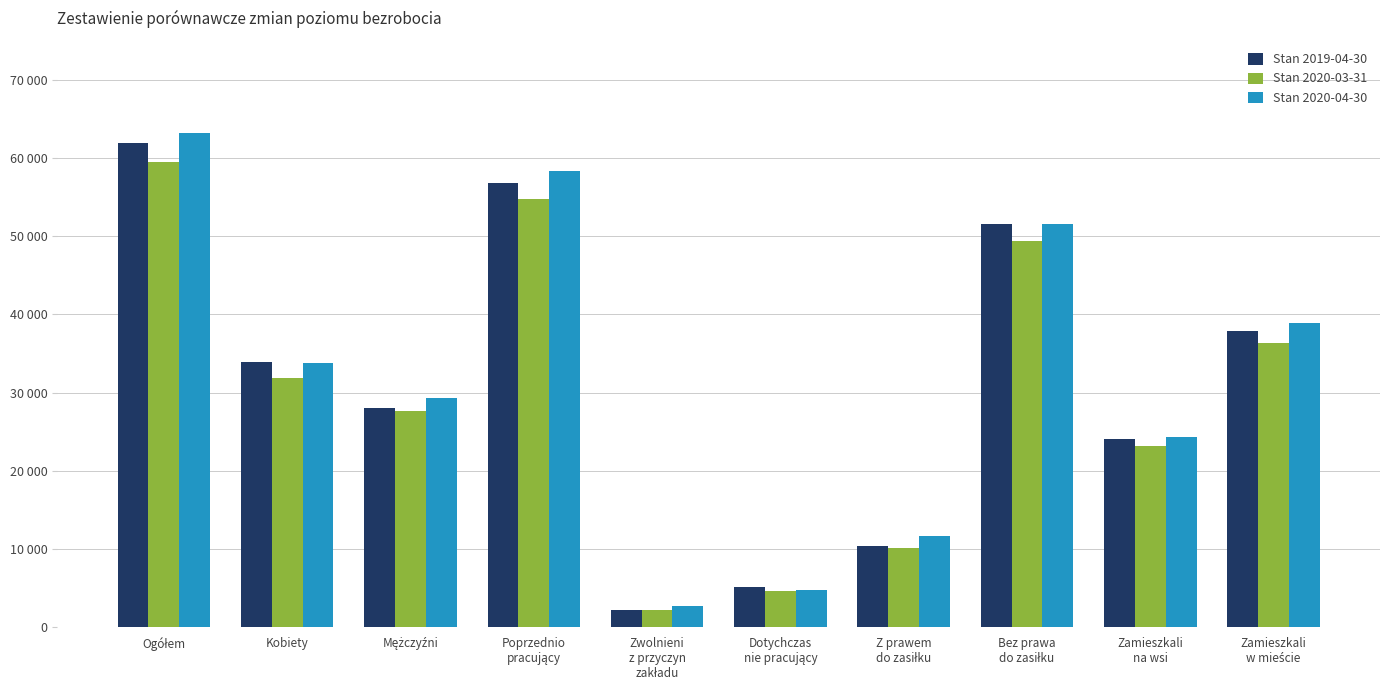

What is the label of the 1st bar from the right?

Zamieszkali
w mieście